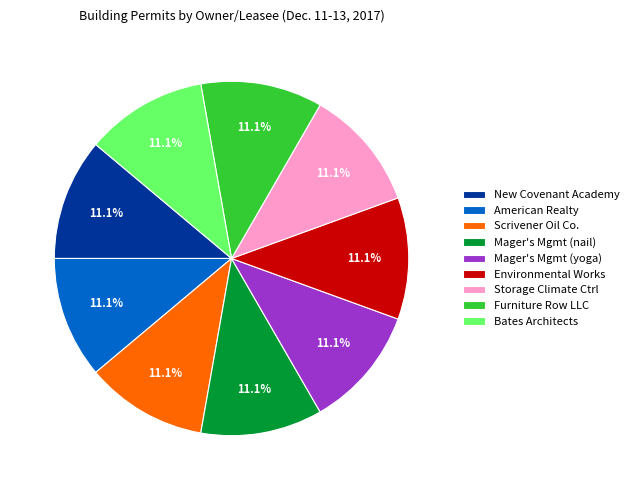

How many slices are in this pie chart?

9